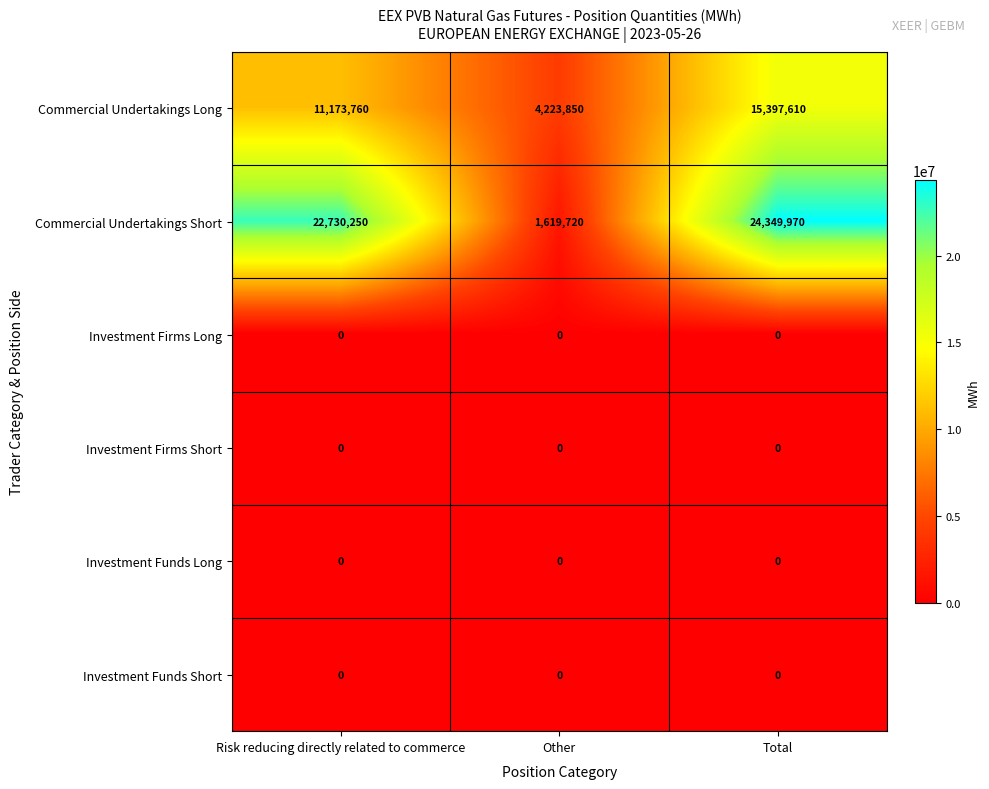

Which series has the widest spread of values?

Commercial Undertakings Short